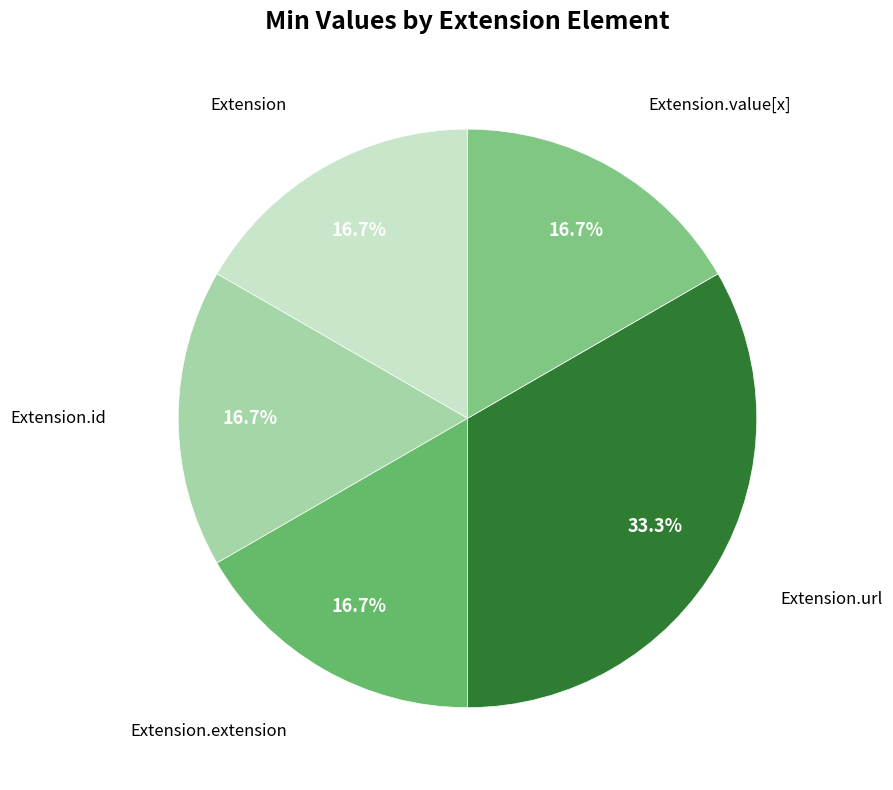

Rank the categories by value from highest to lowest.

Extension.url, Extension, Extension.id, Extension.extension, Extension.value[x]